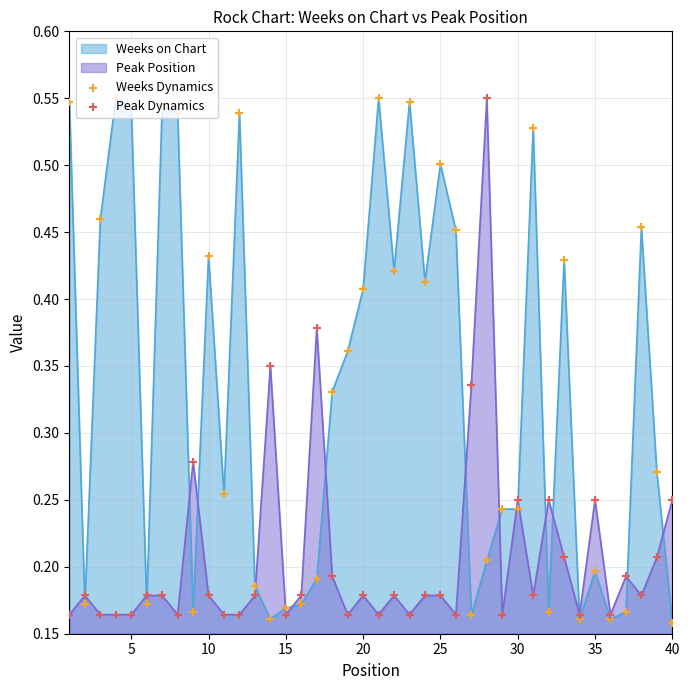

Which series has the largest total across all categories?

Weeks on Chart